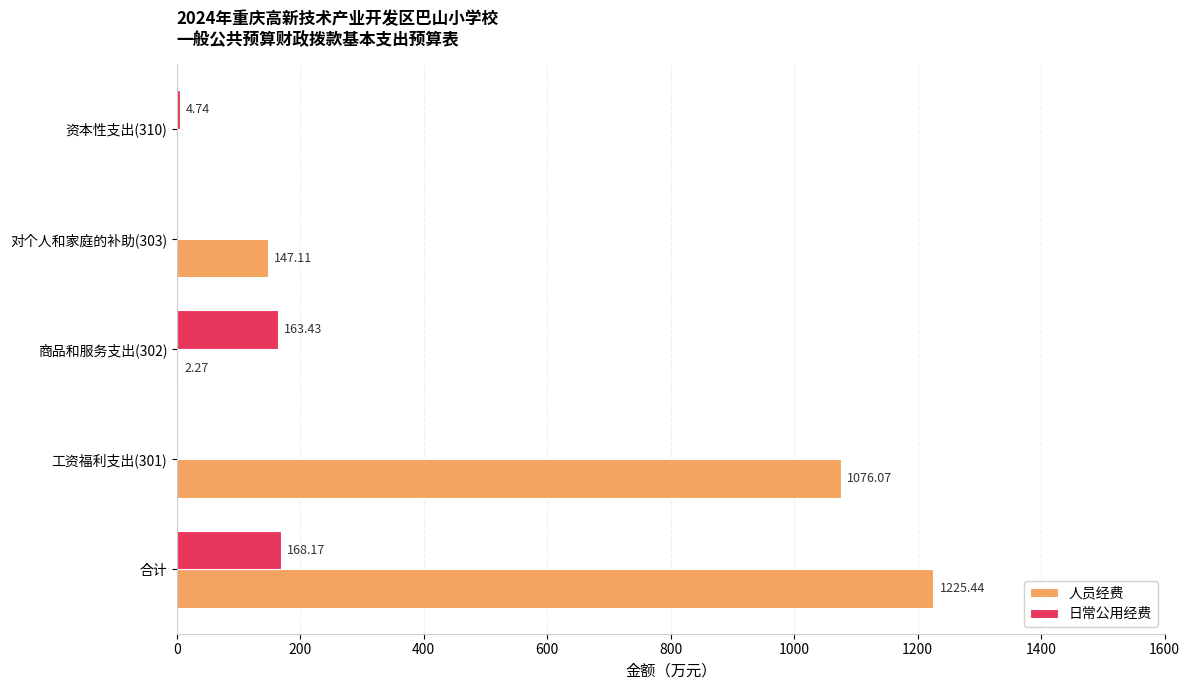

Which series has the widest spread of values?

人员经费